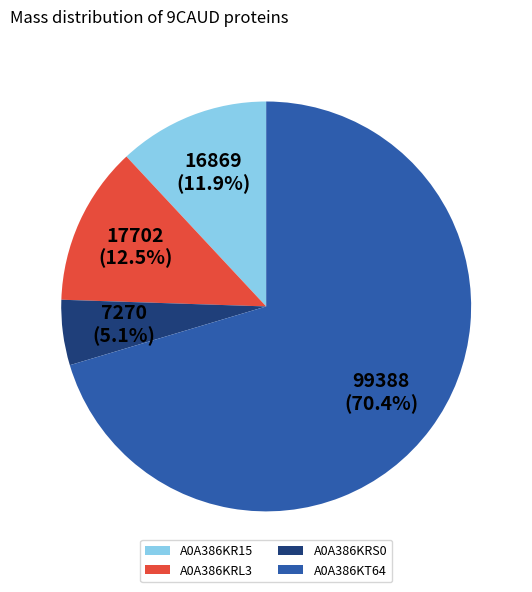

What percentage is the A0A386KR15 slice, to the nearest percent?

12%